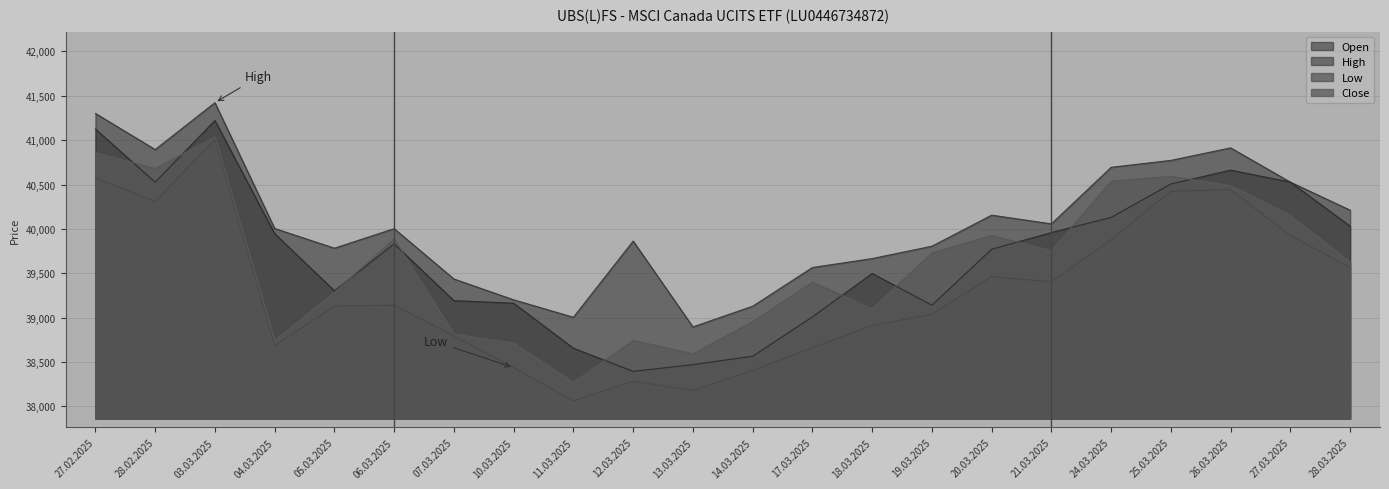

What is the difference between the maximum and minimum values in the High series?

2526